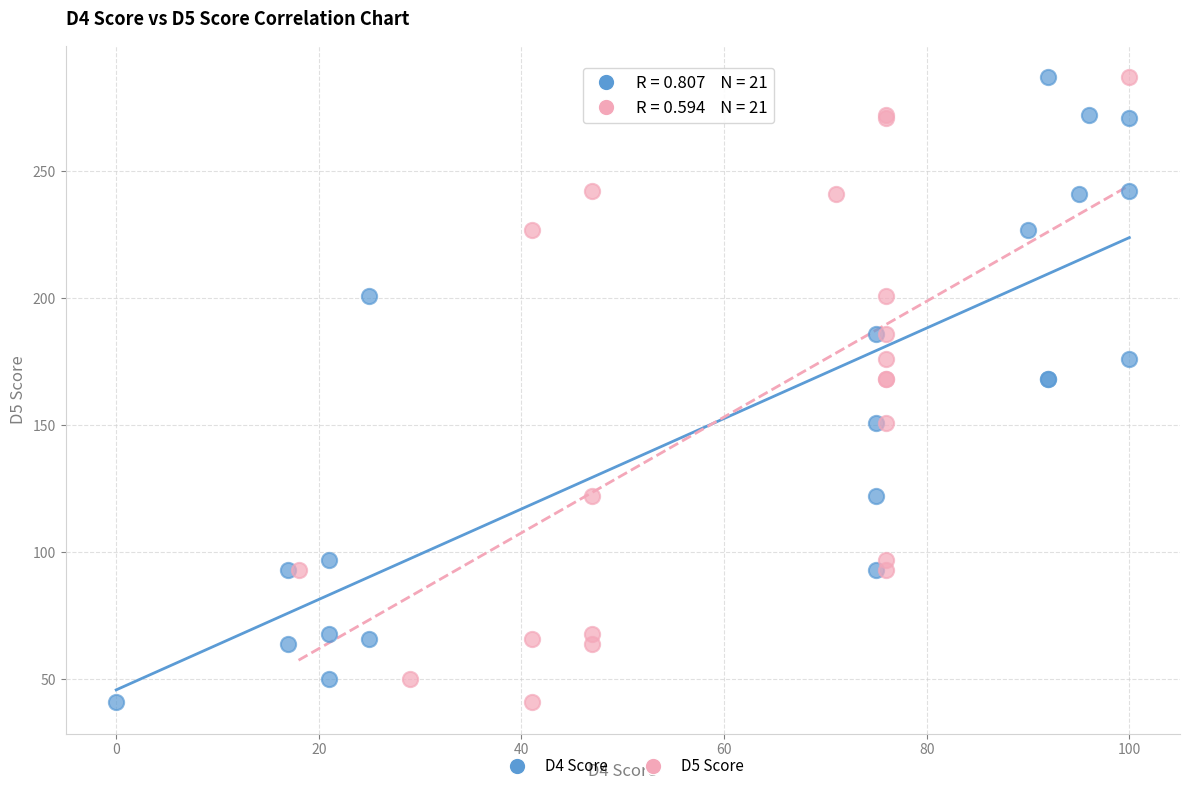

What are all the series names shown in the legend?

D4 Score, D5 Score